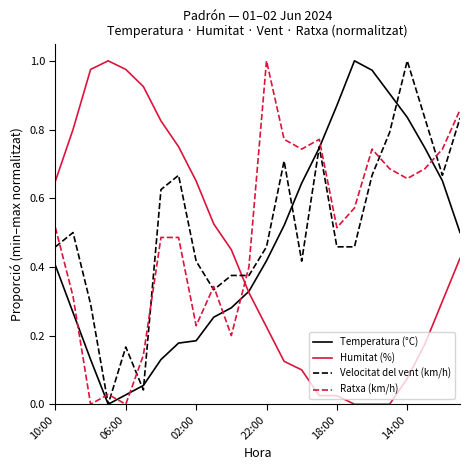

Which series has the largest total across all categories?

Velocitat del vent (km/h)